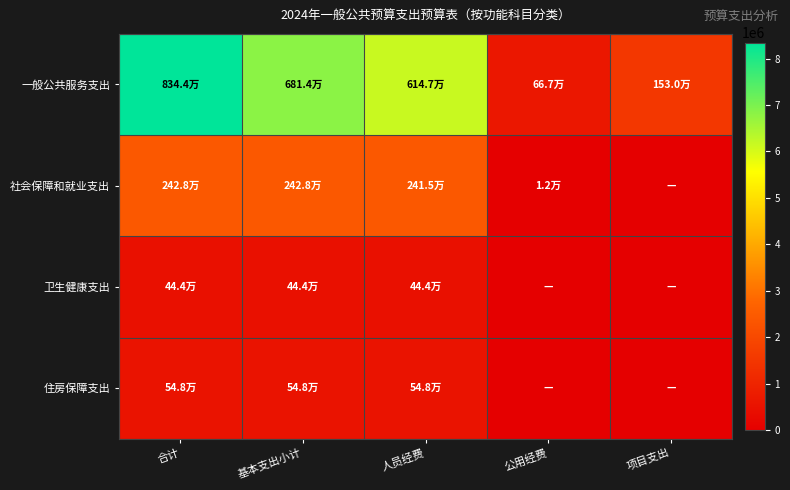

What is the total value across all series at 公用经费?

679096.6